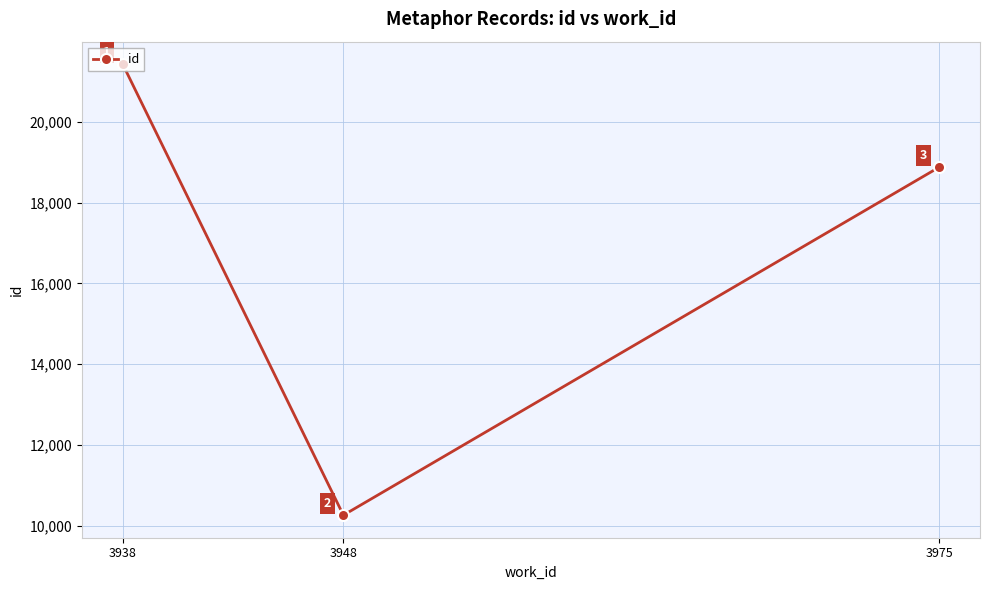

What is the maximum value shown in the chart?

21427